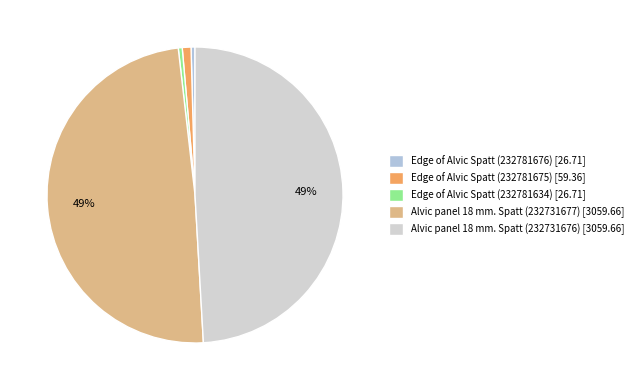

Combined, what portion of the pie is Alvic panel 18 mm. Spatt (232731676) and Edge of Alvic Spatt (232781675)?

50.0%